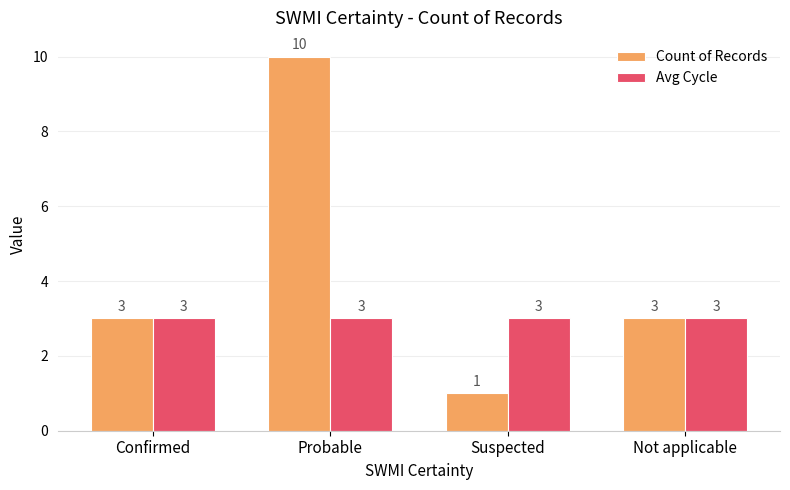

What is the value of the Count of Records bar at the 4th from the left?

3